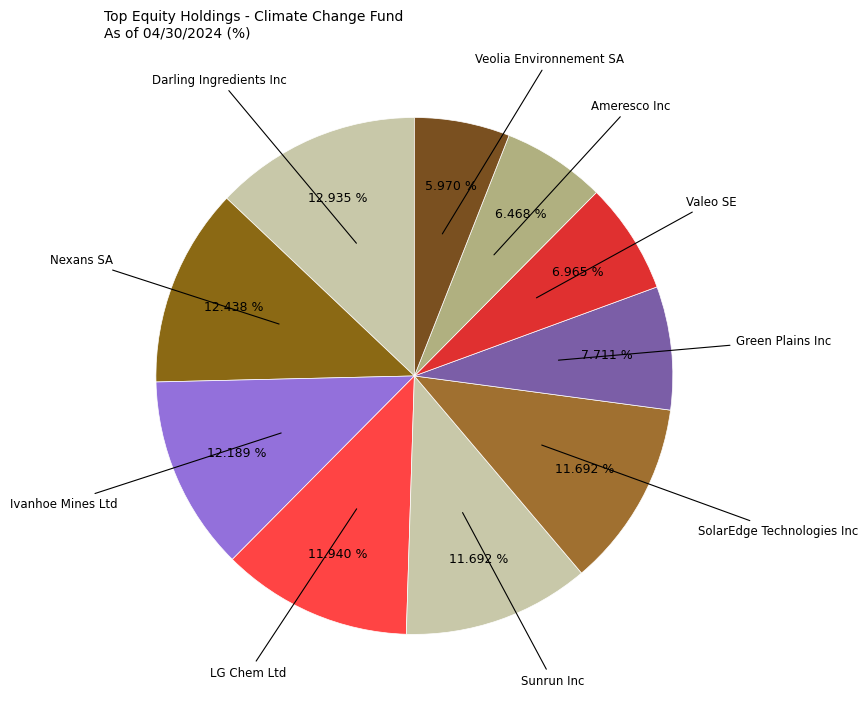

How many segments does this pie chart have?

10